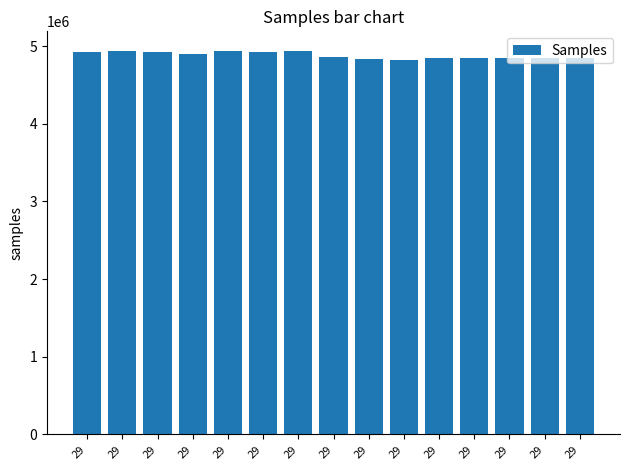

How many series are shown in this chart?

1